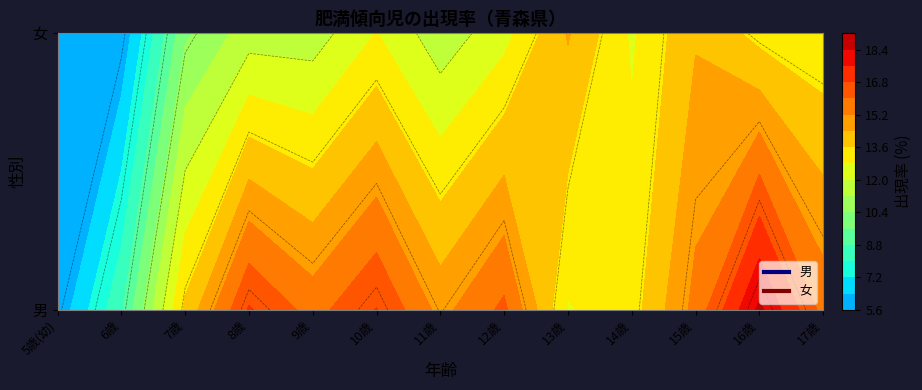

What is the sum of all 13歳 values?

27.2